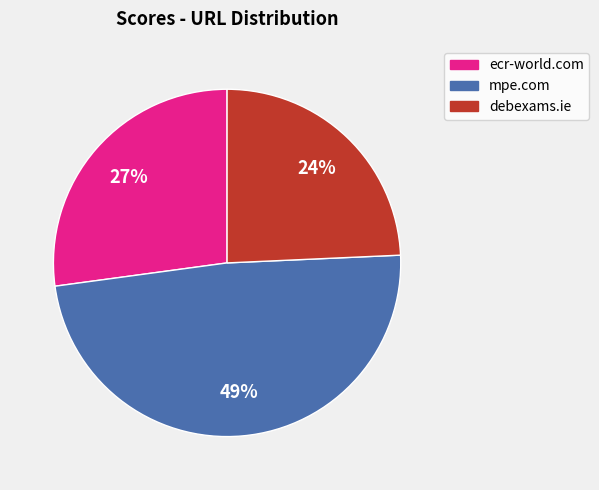

To the nearest percent, what is the average slice percentage?

33%